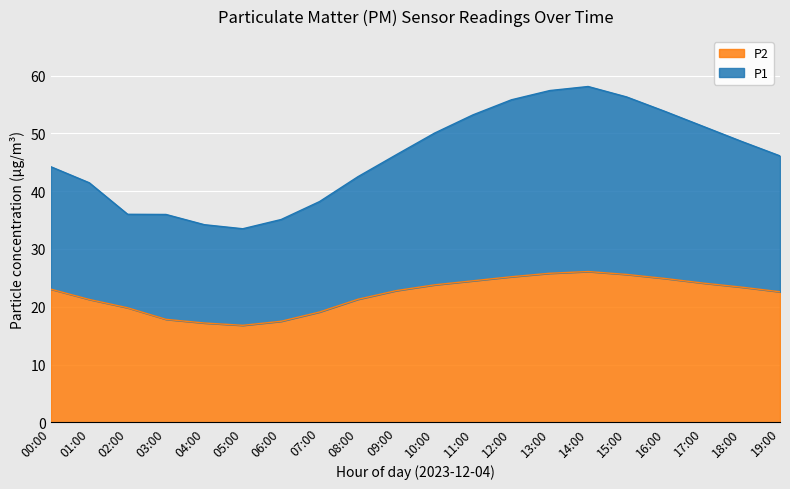

How many data points in P1 are less than 46?

9